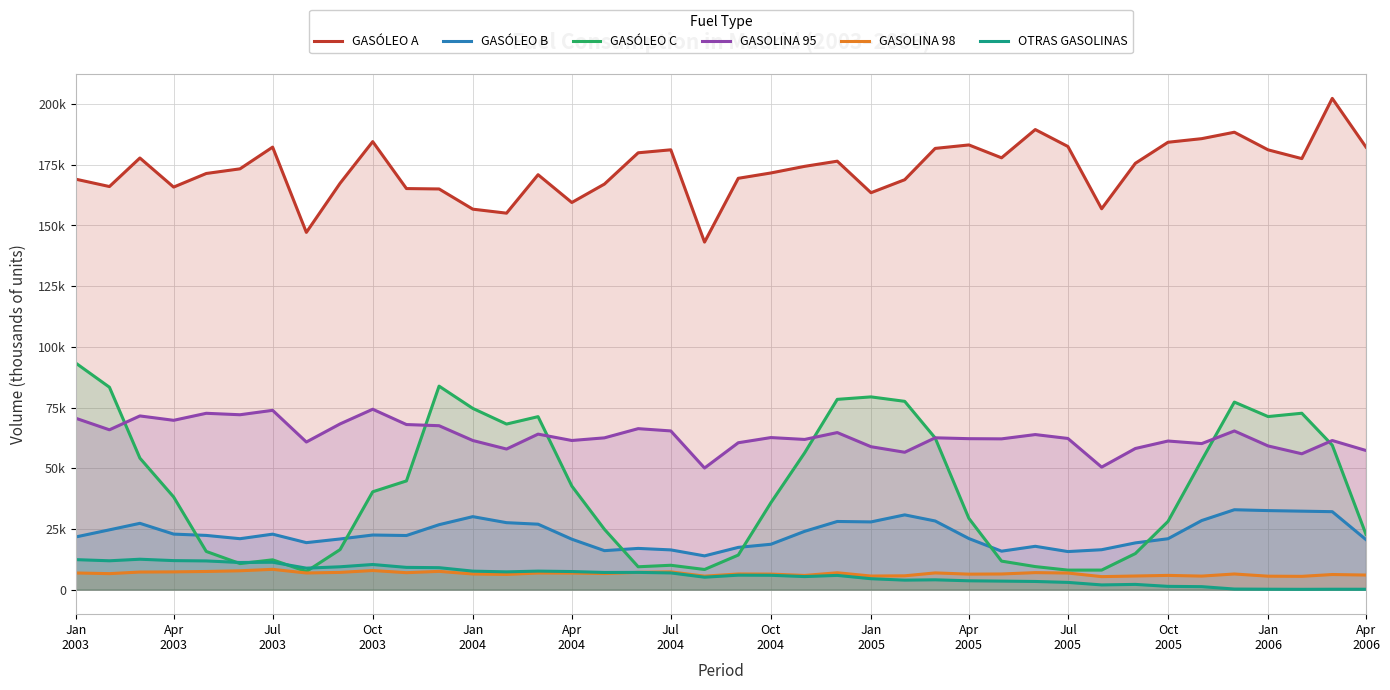

What is the spread (max minus min) of values at Apr
2003?

159440.1